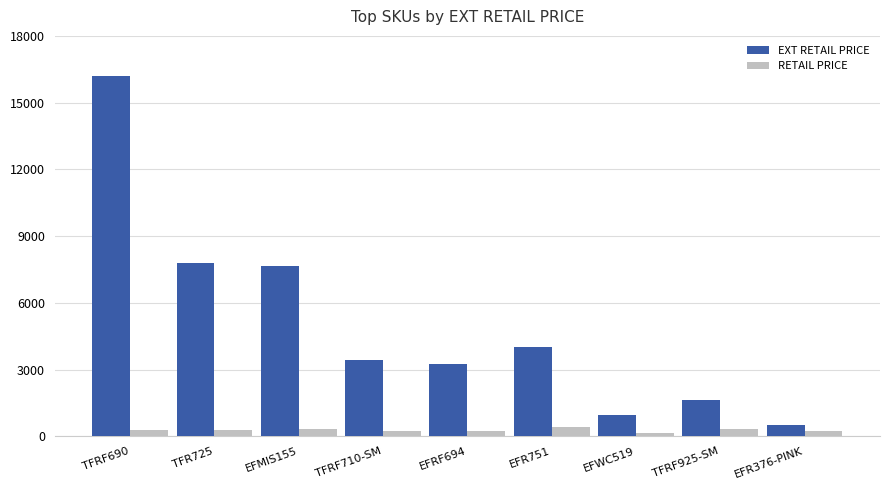

How many data points in EXT RETAIL PRICE are above 3434?

5